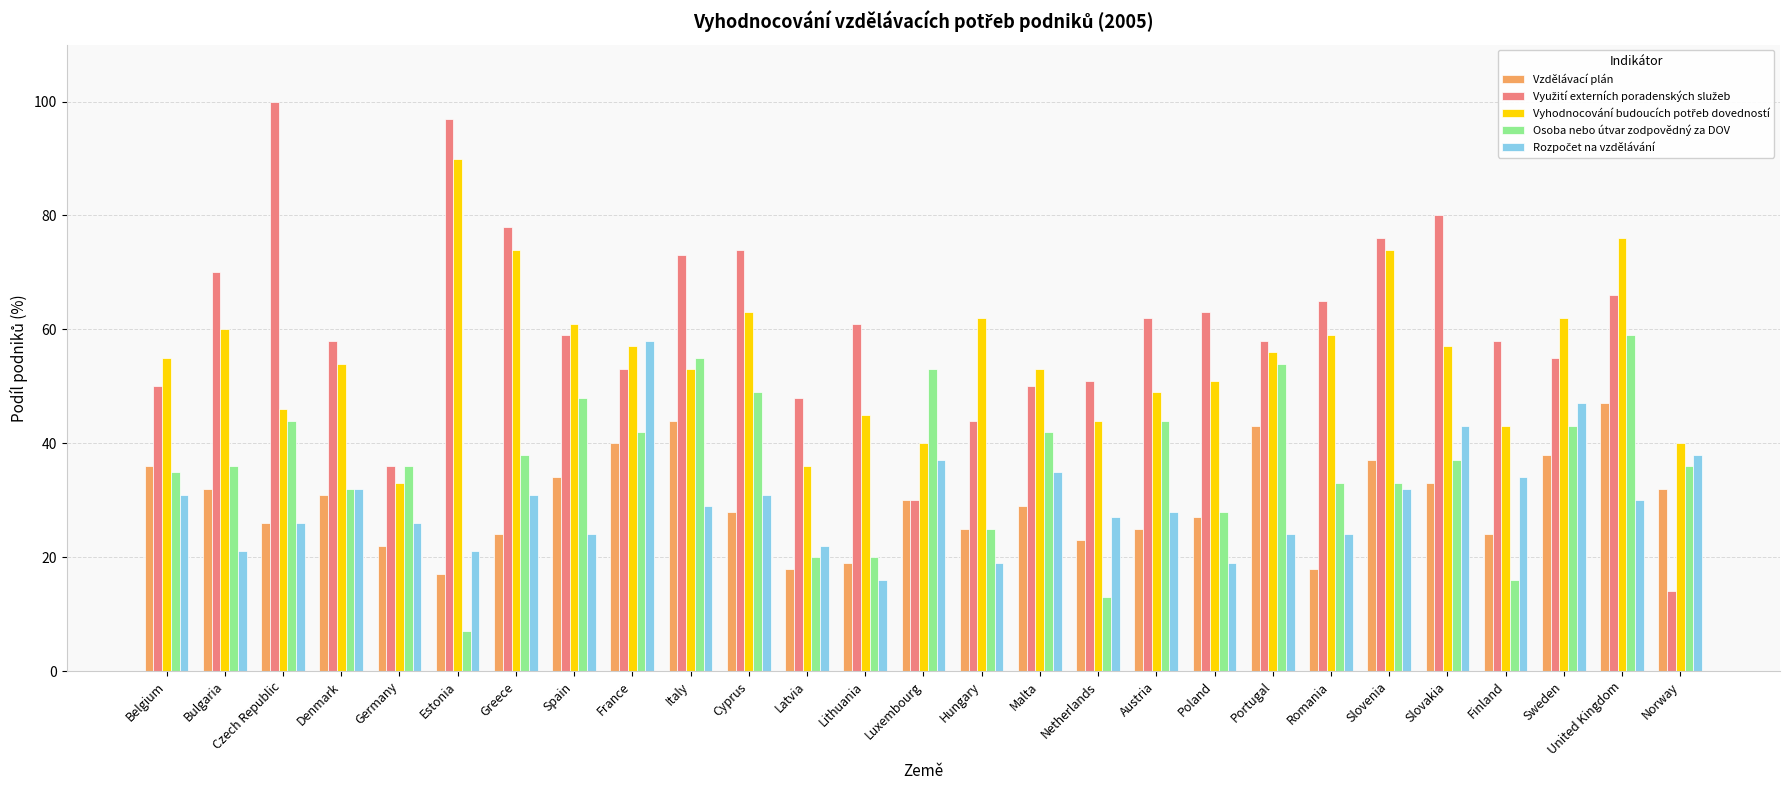

Is it true that Osoba nebo útvar zodpovědný za DOV equals 97 at Italy?

False